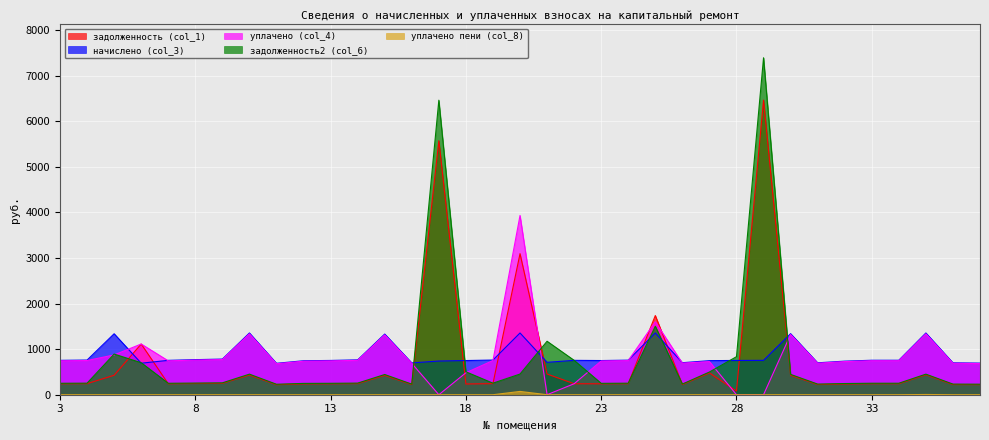

Is the value of уплачено (col_4) at 7 greater than the value of задолженность2 (col_6) at 35?

Yes